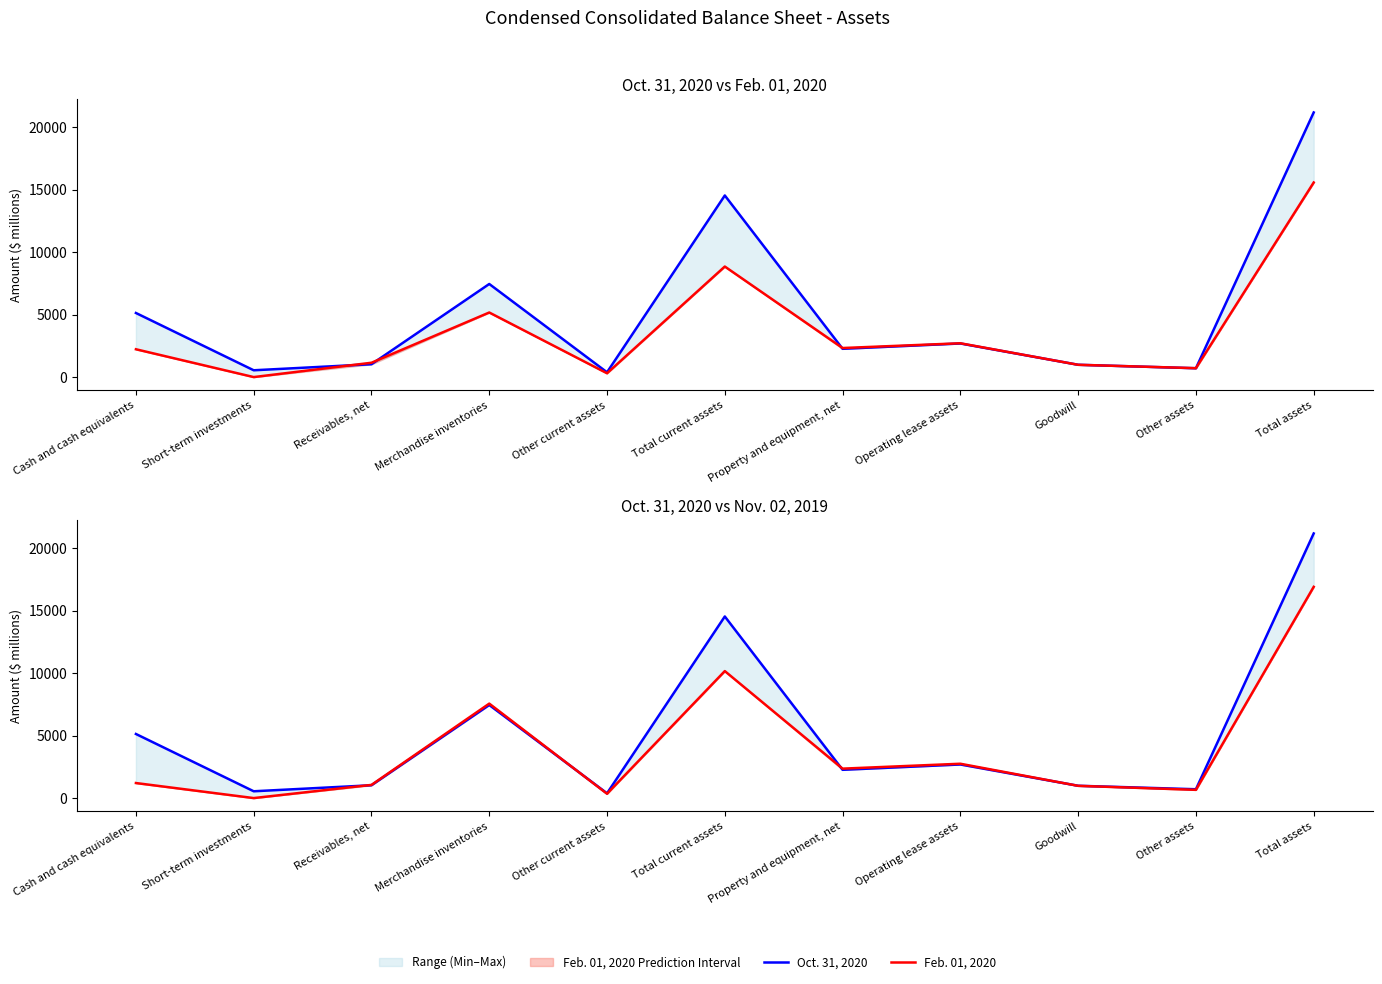

How many interior local peaks does the Feb. 01, 2020 series have?

3